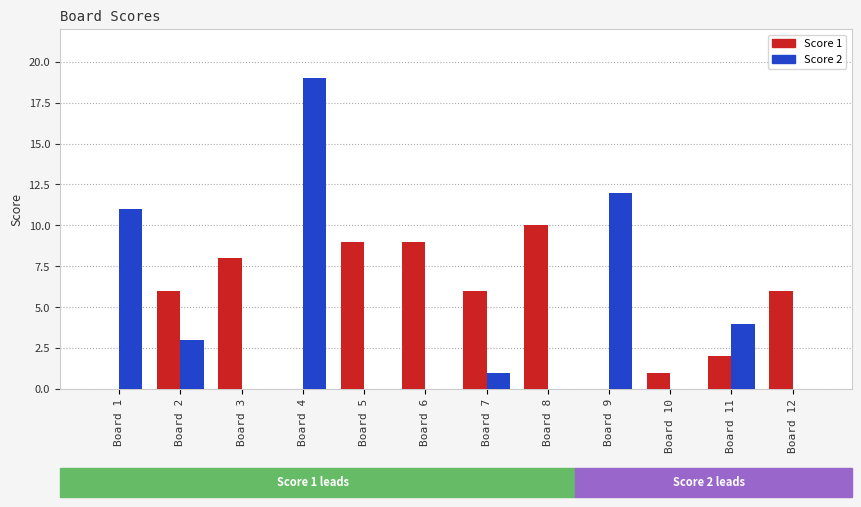

Are the bars grouped side by side (vs. stacked)?

Yes